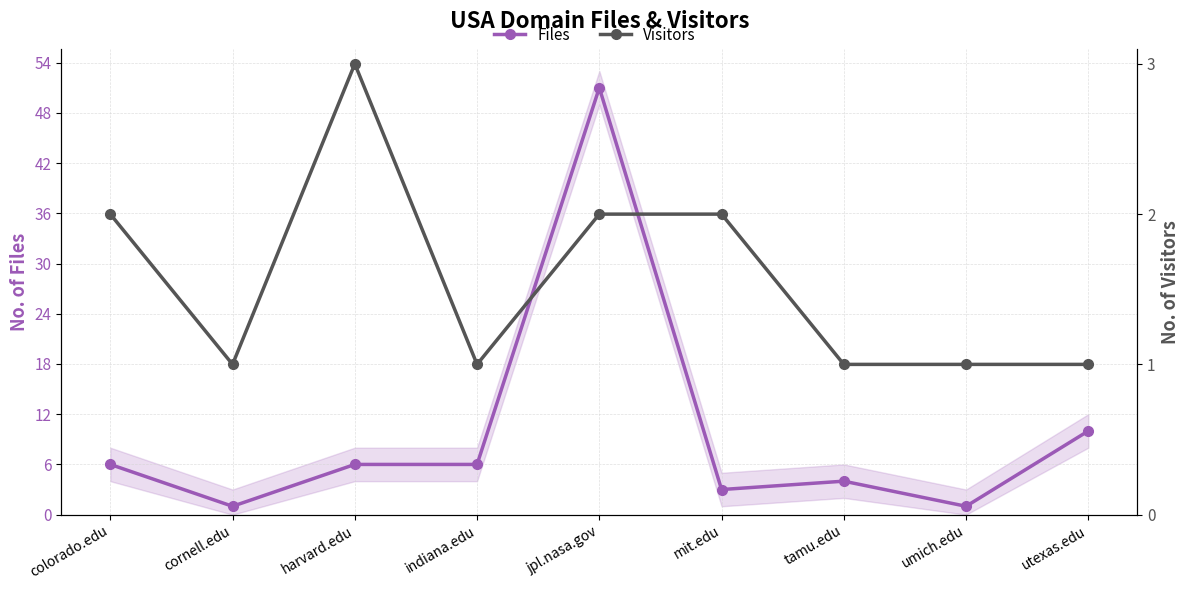

List the series in order of their overall mean, lowest first.

Visitors, Files